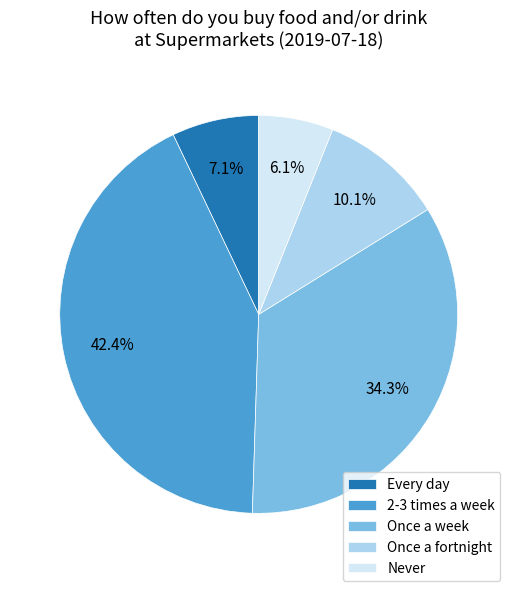

What percentage do Once a fortnight and Never together represent?

16.2%